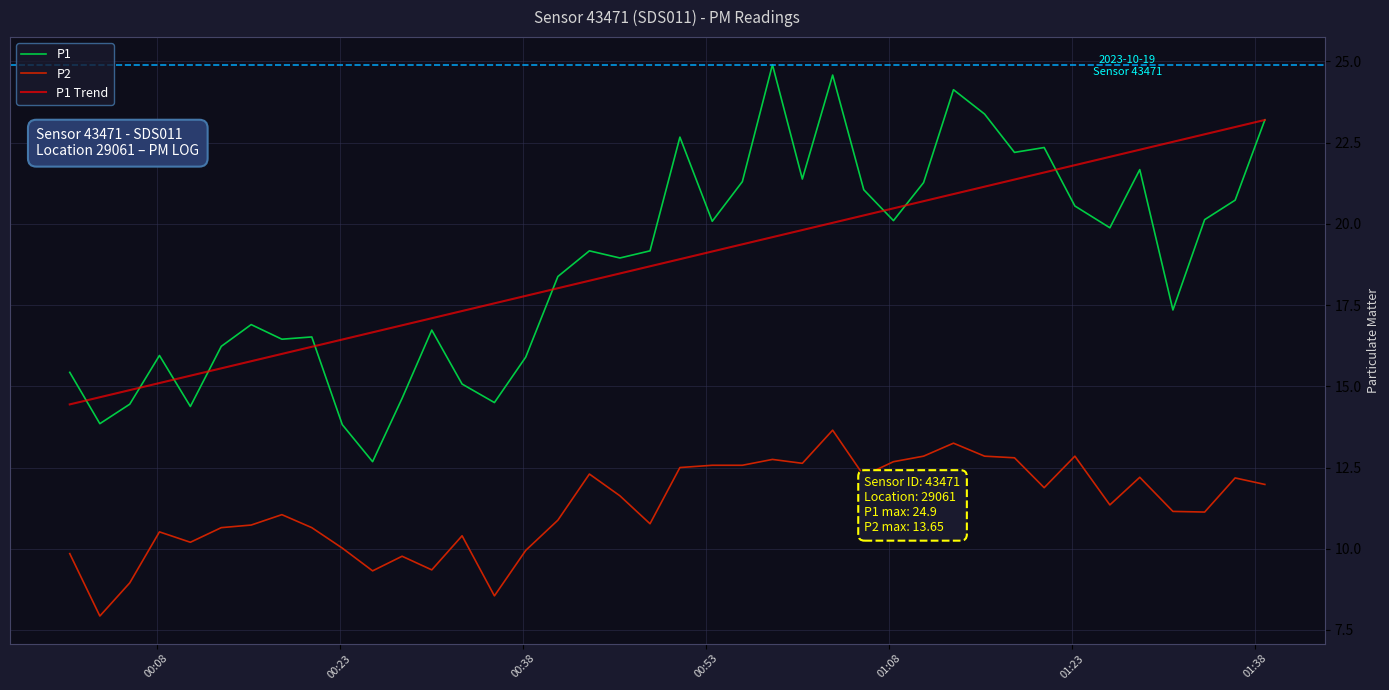

What is the smallest value displayed?

7.9